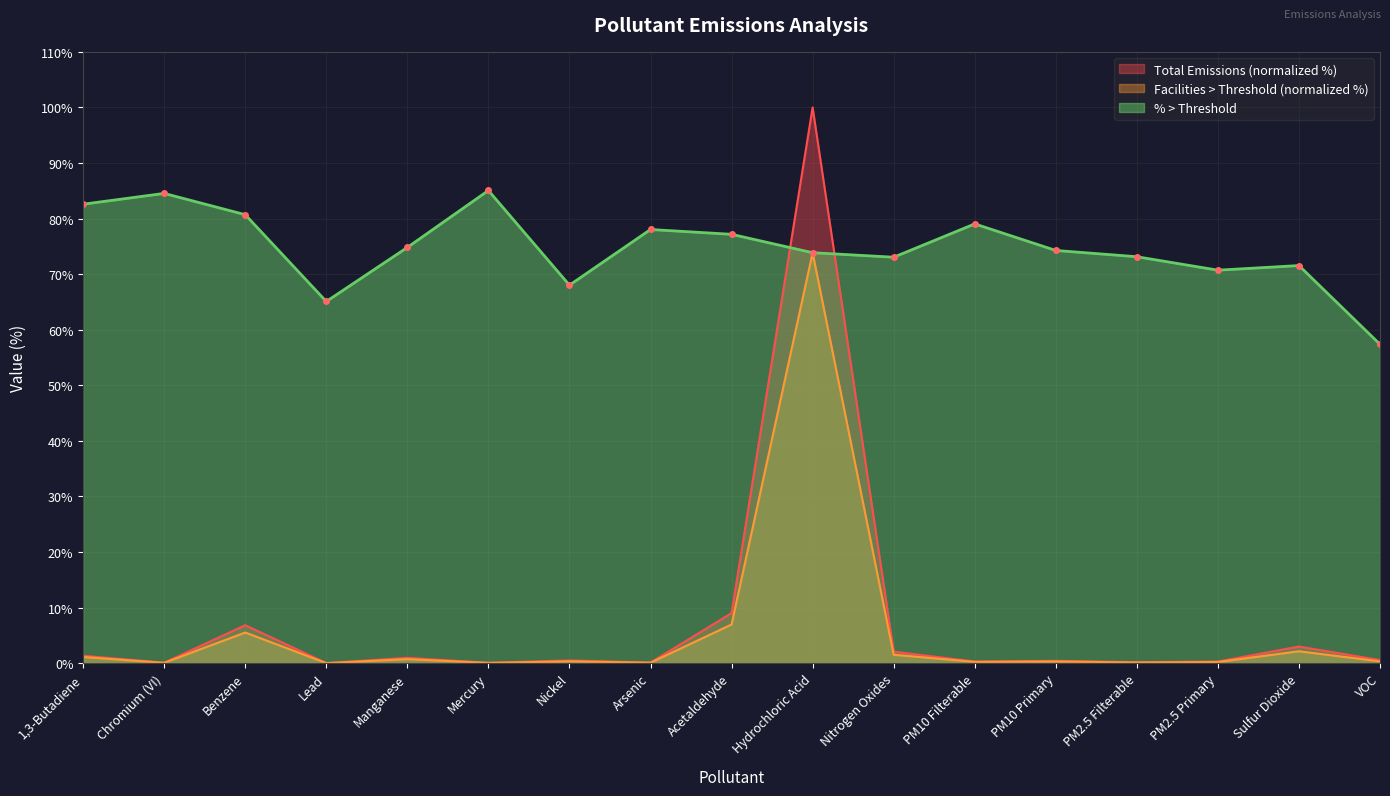

Reading right to left, extract all data points from this chart.

Total Emissions: VOC=0.5	Sulfur Dioxide=3.0	PM2.5 Primary=0.3	PM2.5 Filterable=0.2	PM10 Primary=0.4	PM10 Filterable=0.3	Nitrogen Oxides=2.1	Hydrochloric Acid=100.0	Acetaldehyde=9.0	Arsenic=0.1	Nickel=0.5	Mercury=0.0	Manganese=1.0	Lead=0.0	Benzene=6.8	Chromium (VI)=0.1	1,3-Butadiene=1.3
Facilities > Threshold: VOC=0.3	Sulfur Dioxide=2.1	PM2.5 Primary=0.2	PM2.5 Filterable=0.1	PM10 Primary=0.3	PM10 Filterable=0.2	Nitrogen Oxides=1.5	Hydrochloric Acid=73.9	Acetaldehyde=6.9	Arsenic=0.1	Nickel=0.3	Mercury=0.0	Manganese=0.7	Lead=0.0	Benzene=5.5	Chromium (VI)=0.1	1,3-Butadiene=1.1
% > Threshold: VOC=57.4	Sulfur Dioxide=71.5	PM2.5 Primary=70.7	PM2.5 Filterable=73.1	PM10 Primary=74.3	PM10 Filterable=79.0	Nitrogen Oxides=73.0	Hydrochloric Acid=73.9	Acetaldehyde=77.2	Arsenic=78.0	Nickel=68.0	Mercury=85.0	Manganese=74.8	Lead=65.1	Benzene=80.7	Chromium (VI)=84.5	1,3-Butadiene=82.6